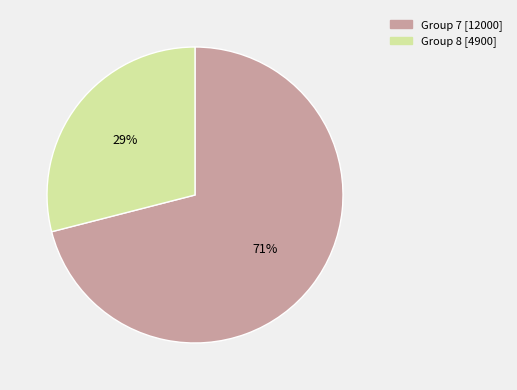

How many segments does this pie chart have?

2